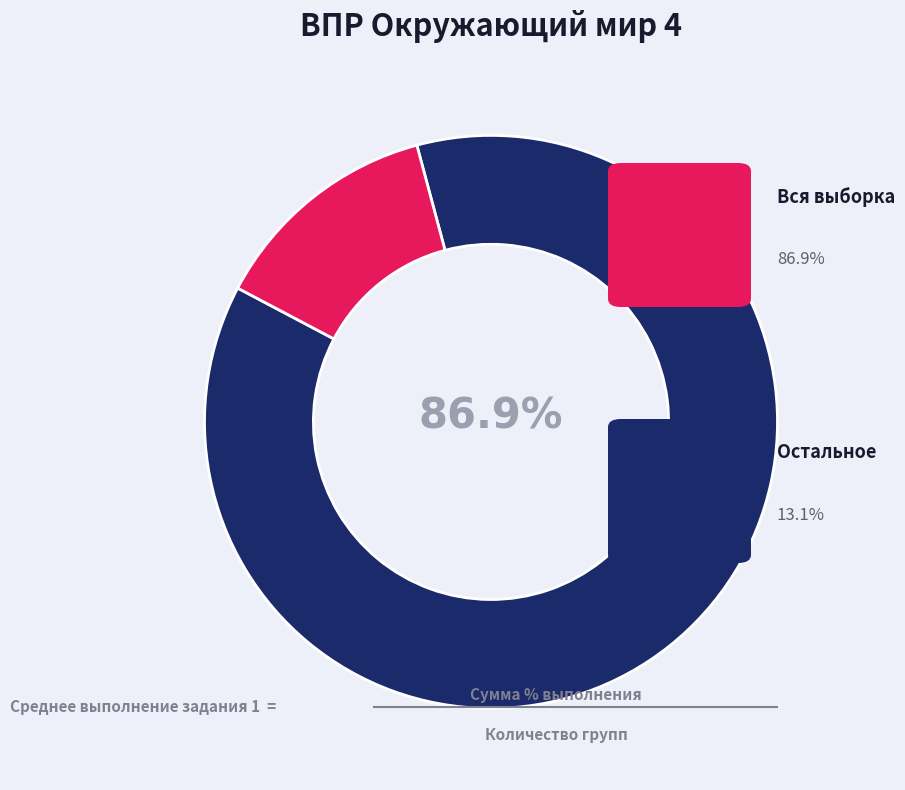

How many slices are in this pie chart?

2